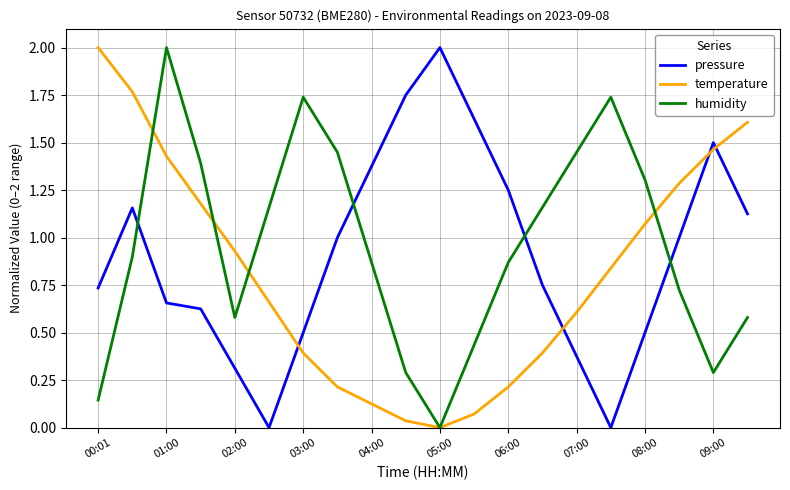

Is this an area chart (filled region under the line)?

No